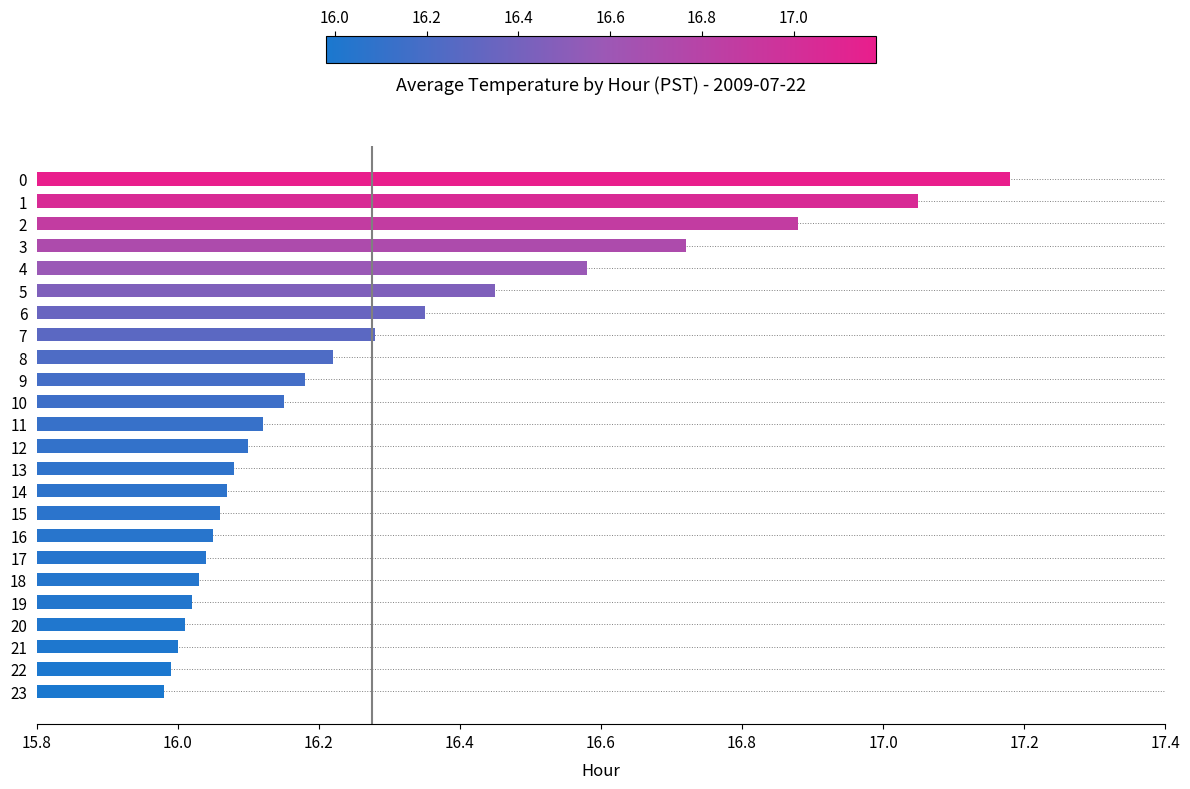

Approximately how many times larger is the value at 11 compared to 10?

1.0